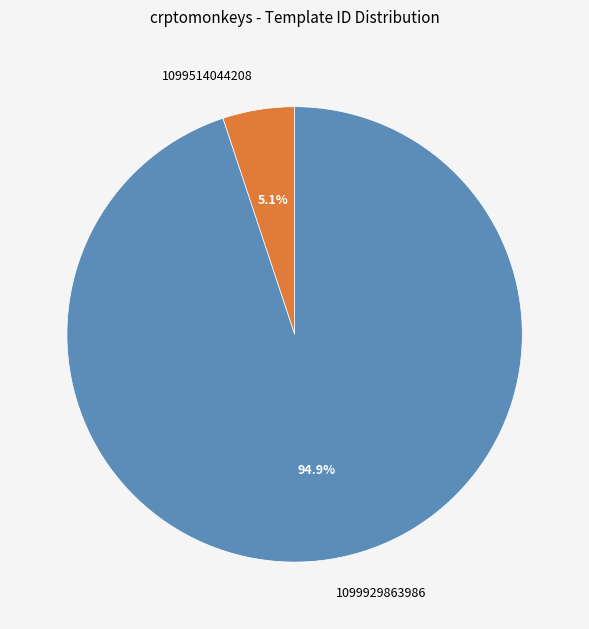

Is it true that 1099929863986 is 95% of the pie?

True